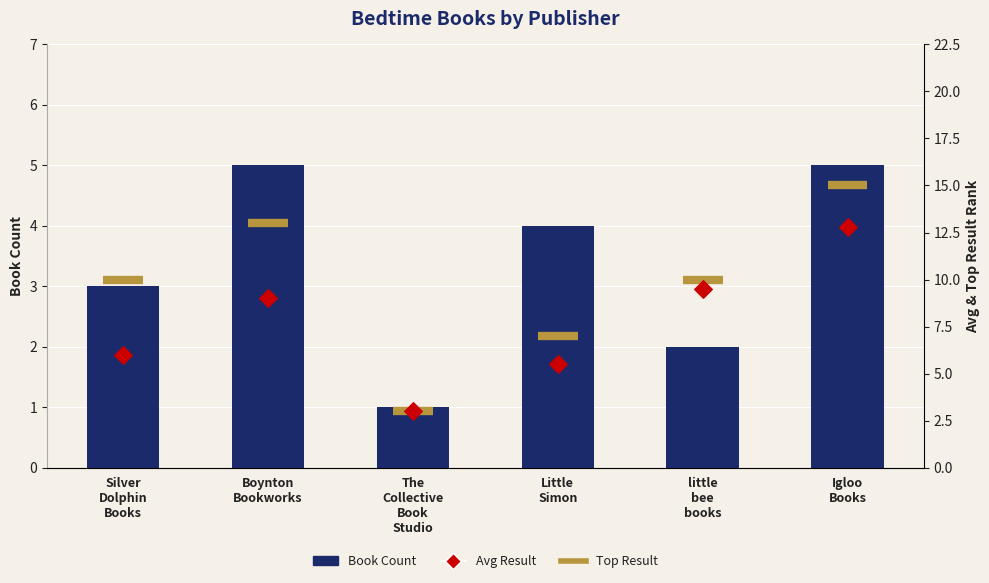

Which series has the widest spread of Y values?

Avg Result